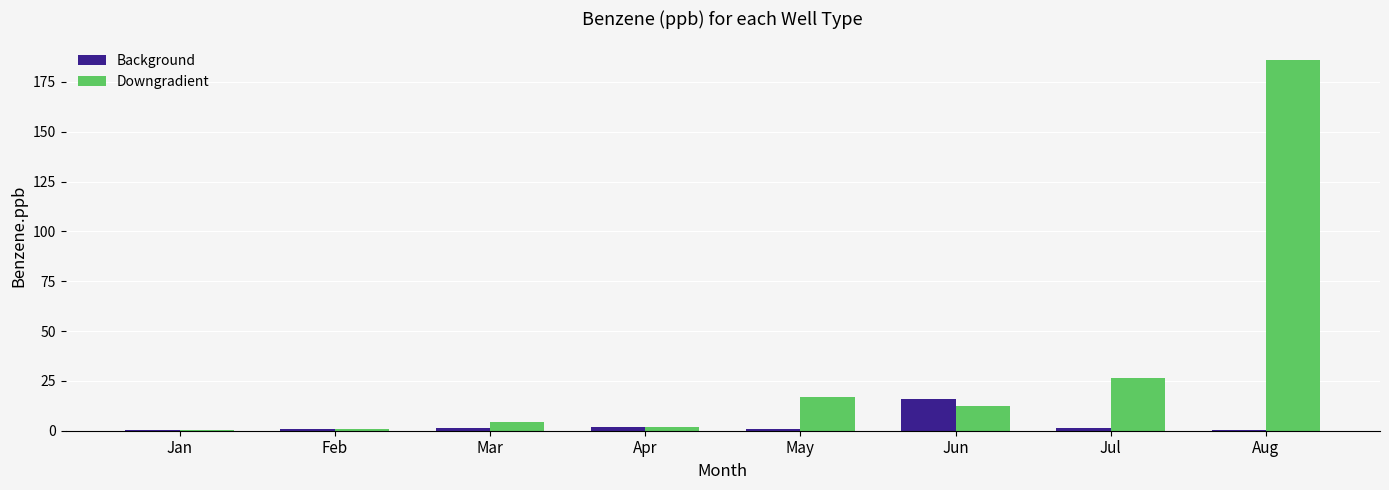

At which label is Downgradient closest to 93?

Jul